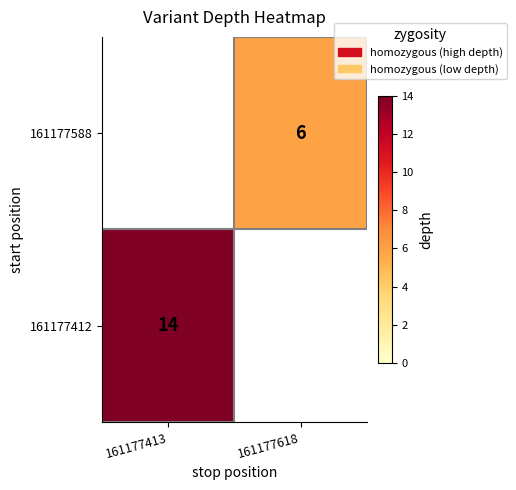

Is it true that 161177412 equals 19 at 161177413?

False